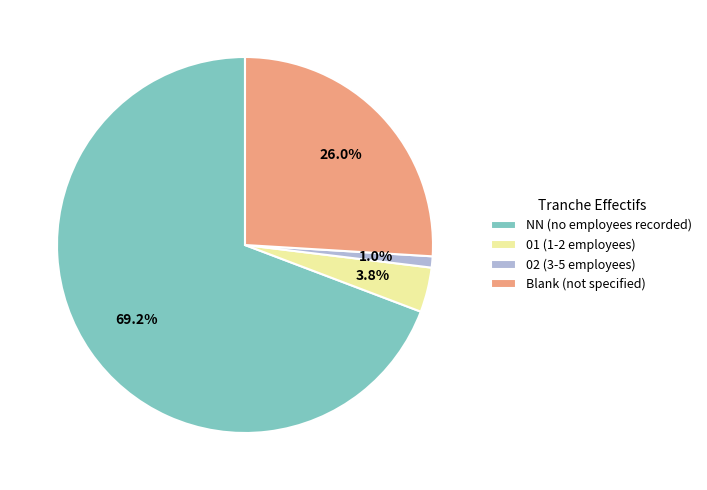

How many segments does this pie chart have?

4